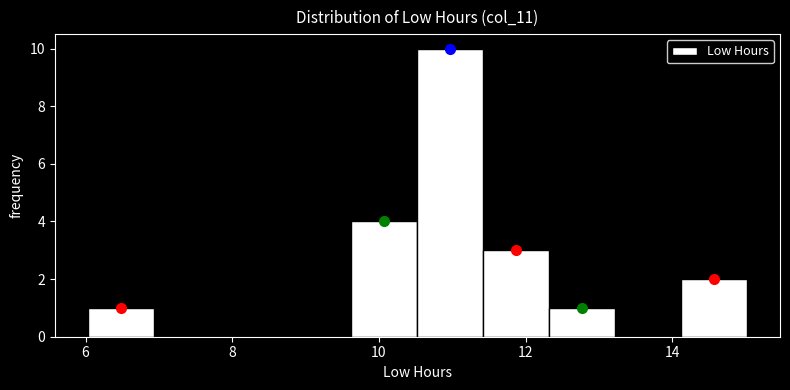

Reading left to right, list every bar in this chart as the range it spans on the x-axis followed by its height. Neither the bar edges nor the heights are printed on the chart, so give them approximately, as read against the axes.

6.0 to 7.0: 1
7.0 to 7.8: 0
7.8 to 8.8: 0
8.8 to 9.6: 0
9.6 to 10.6: 4
10.6 to 11.4: 10
11.4 to 12.4: 3
12.4 to 13.2: 1
13.2 to 14.2: 0
14.2 to 15.0: 2